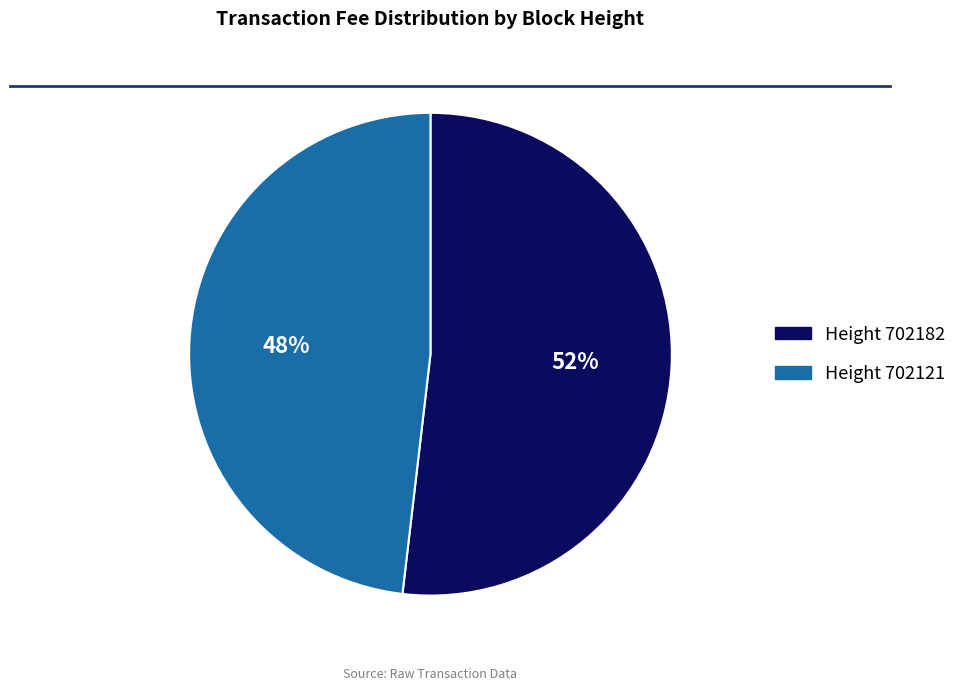

Count the number of slices in the pie.

2